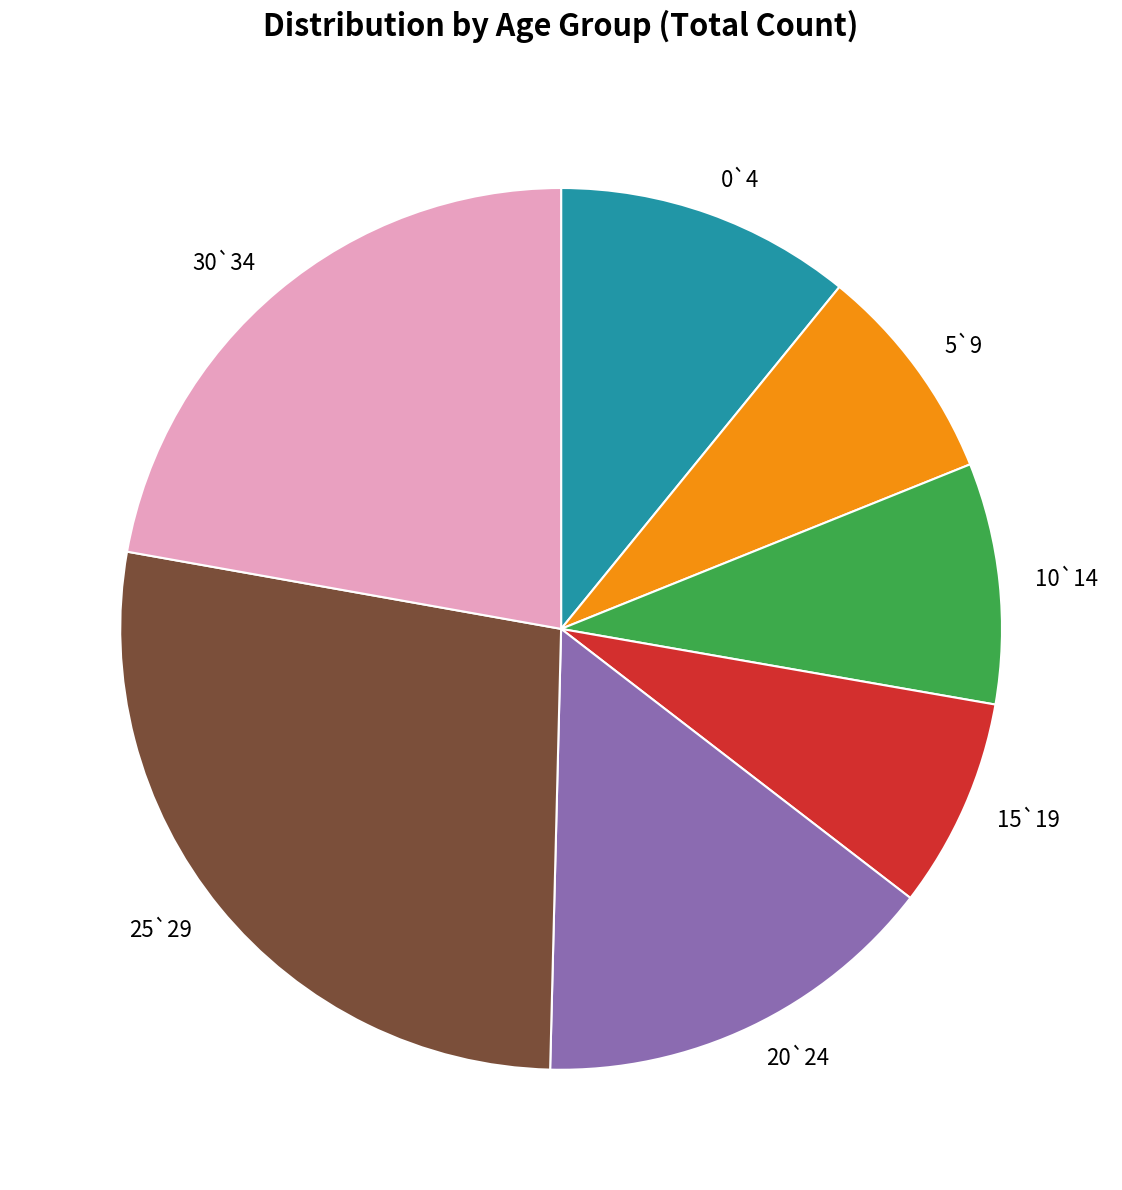

Combined, do 10`14 and 15`19 account for over 50%?

No